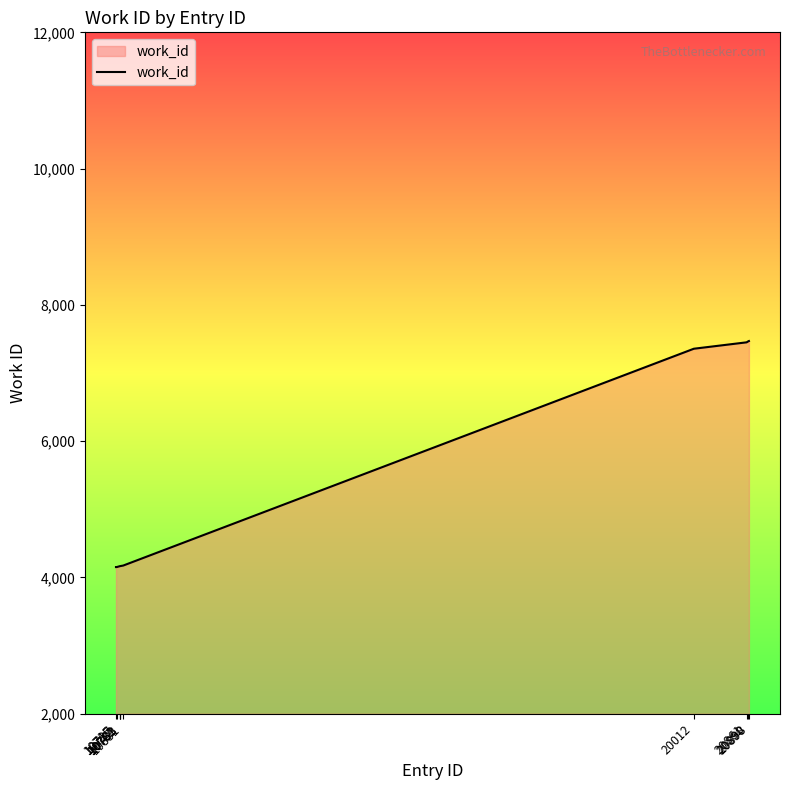

Where is the data nearest to the value 5811?

20012